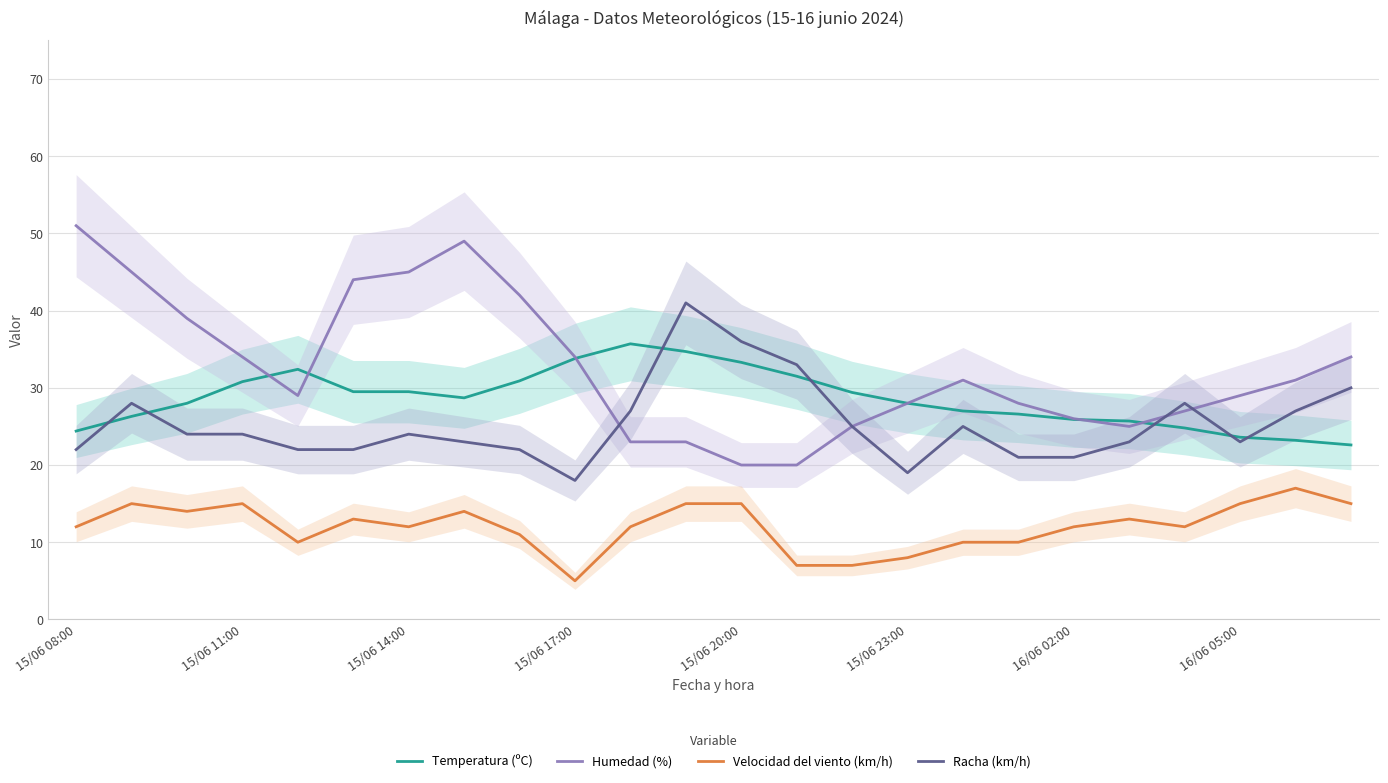

What are all the series names shown in the legend?

Temperatura (ºC), Humedad (%), Velocidad del viento (km/h), Racha (km/h)